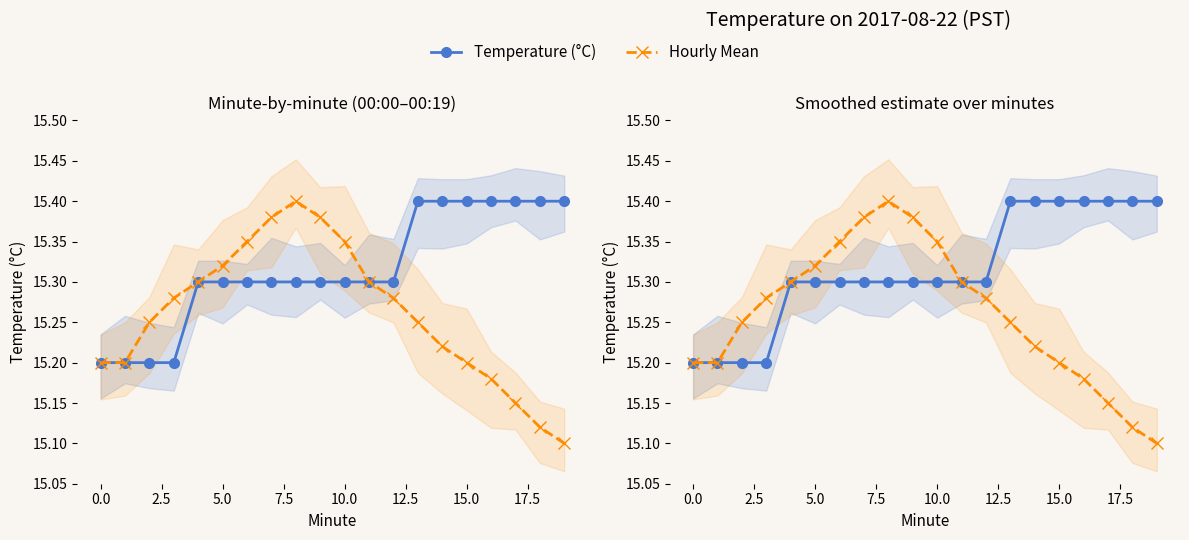

What is the highest value of the Hourly Mean series?

15.4